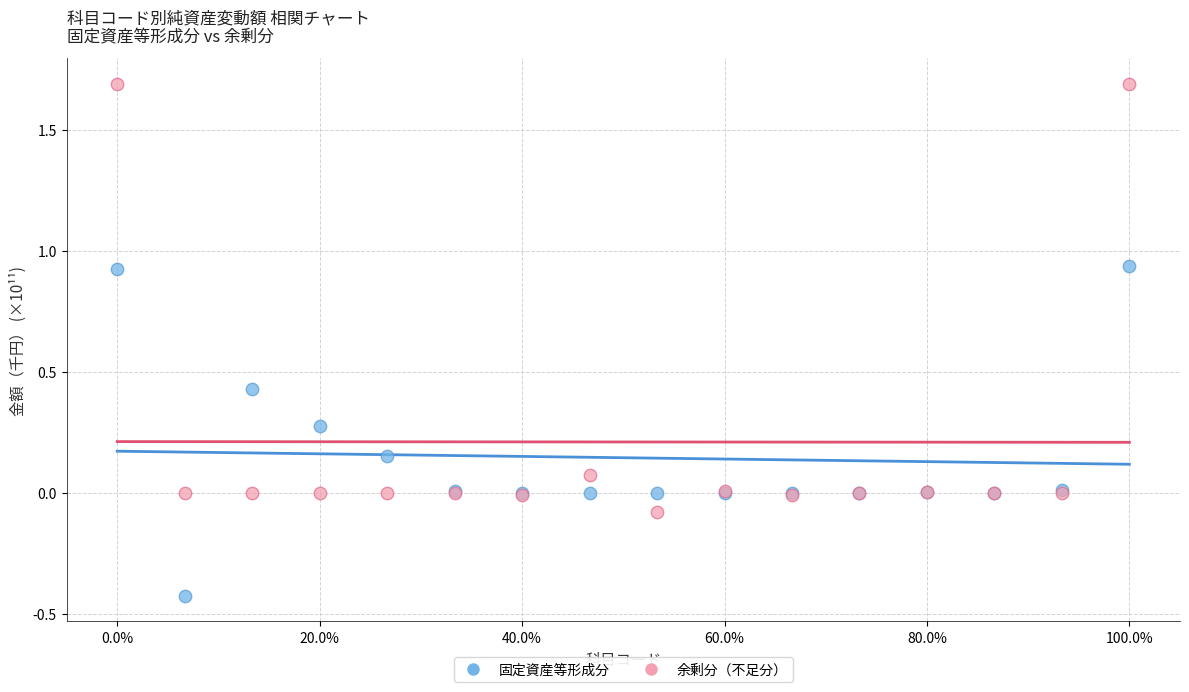

Which series contains the lowest Y value?

固定資産等形成分